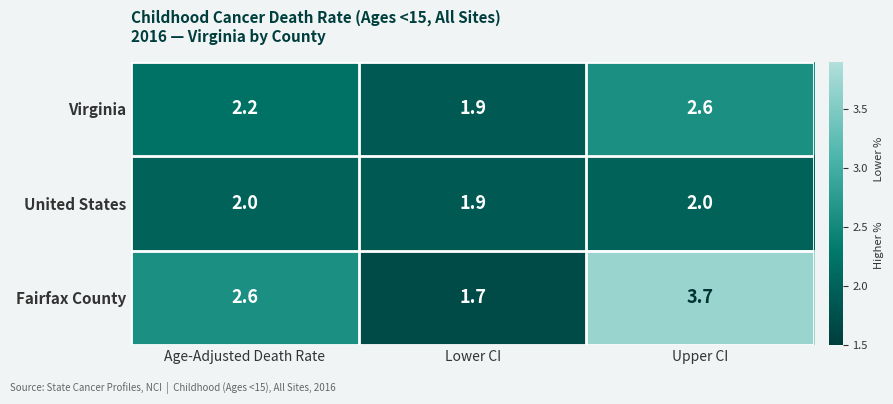

What is the total value across all series at Age-Adjusted Death Rate?

6.8